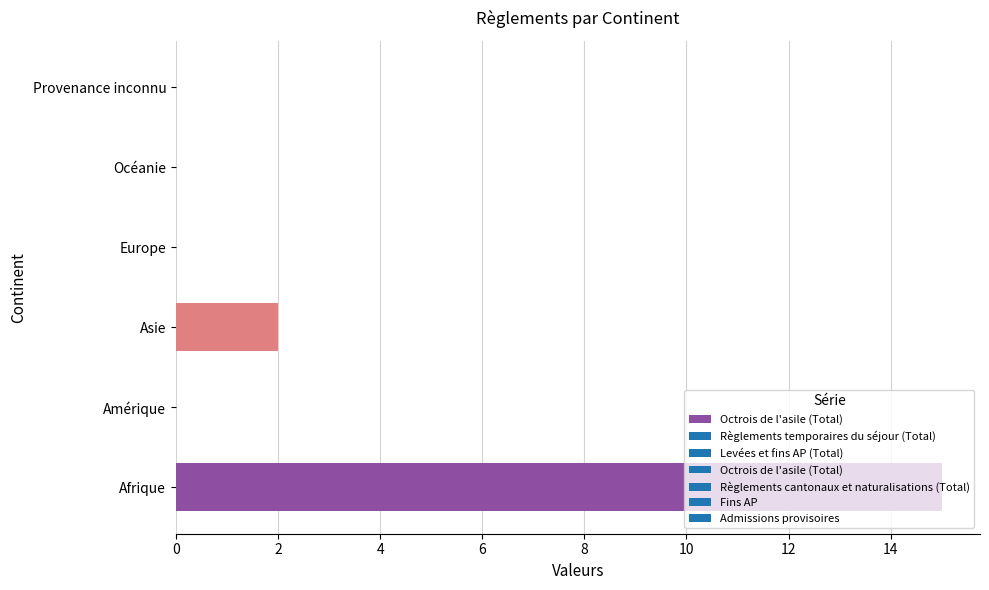

The value at Asie is 3. True or false?

False